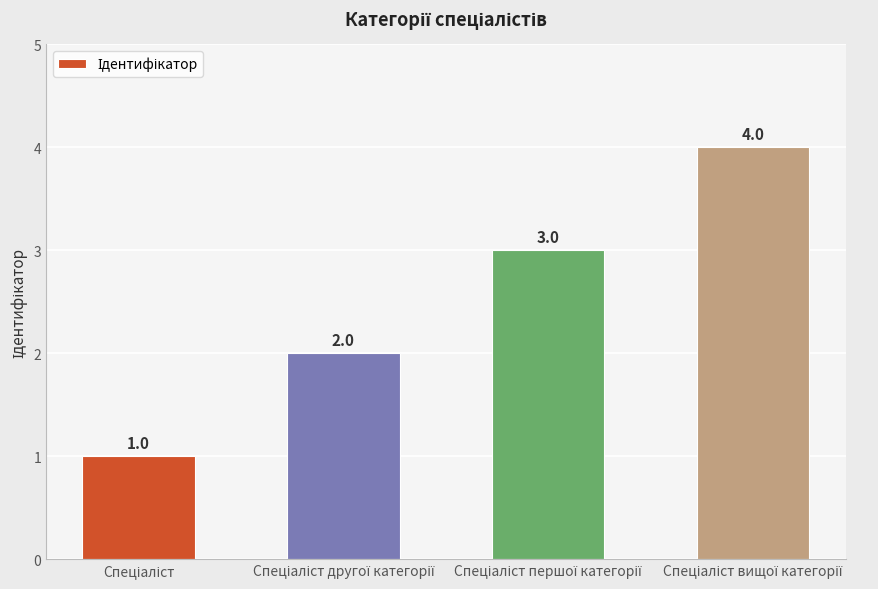

What is the difference between the maximum and minimum values?

3